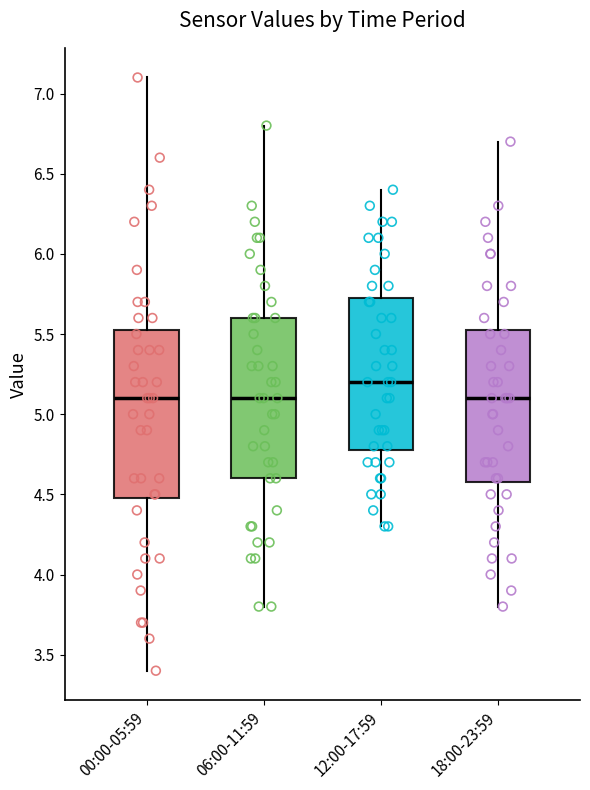

Comparing the boxes themselves (not the whiskers), which one is the tallest?

00:00-05:59